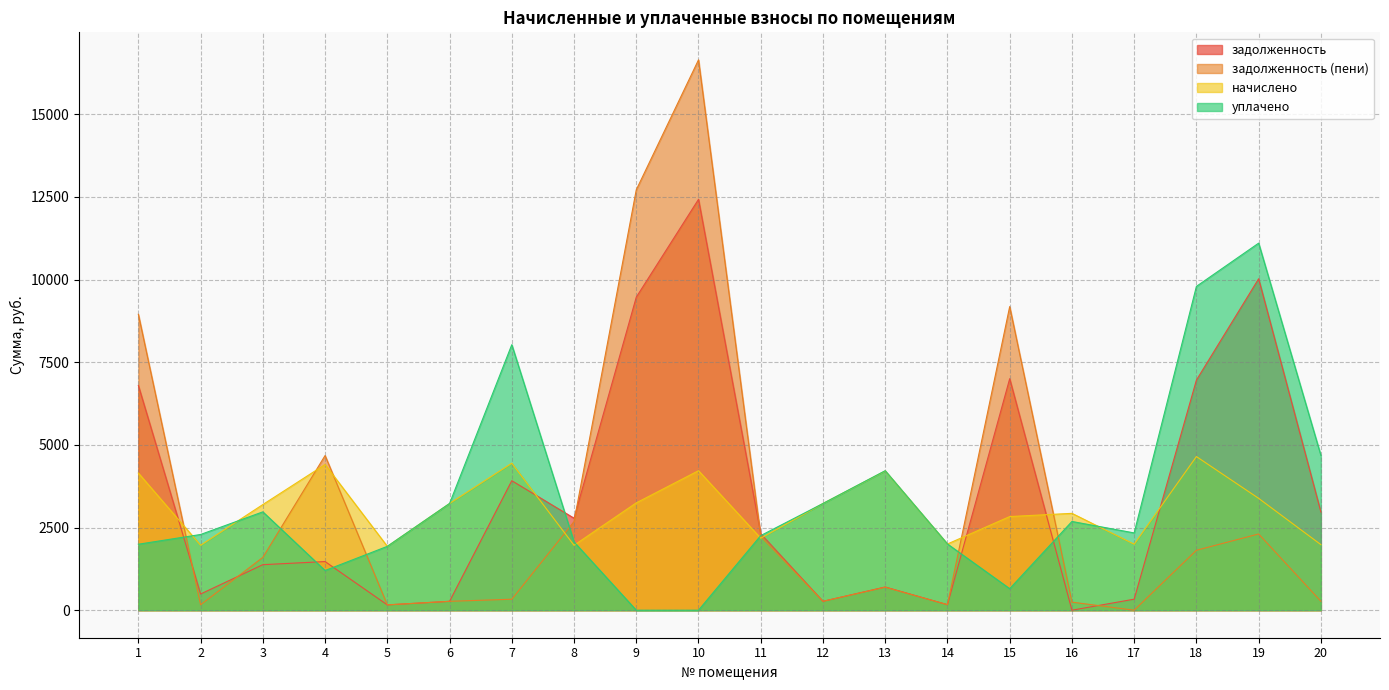

What is the sum of the уплачено values at 15 and 1?

2646.0